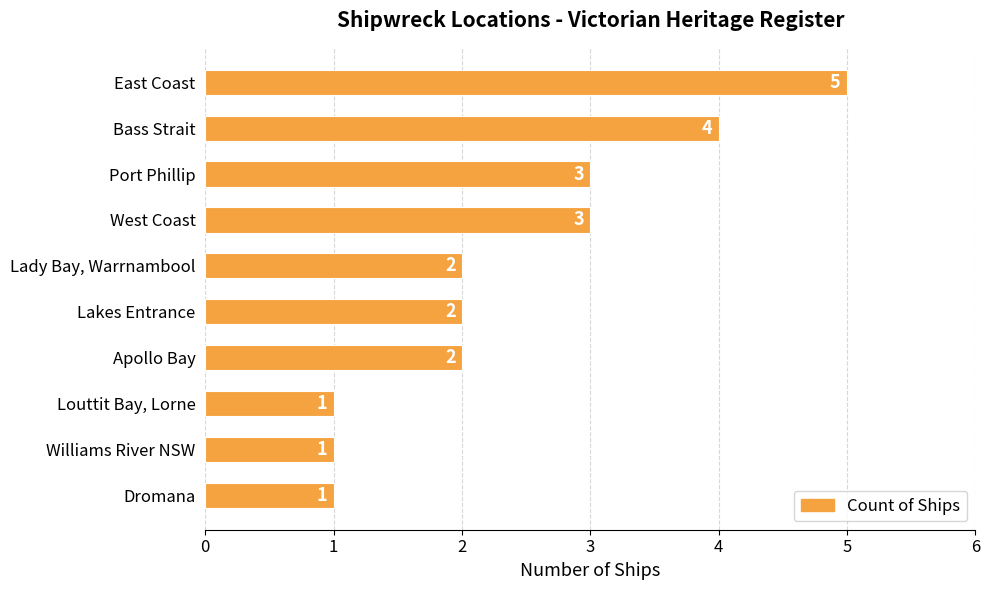

How many values are between 1 and 3?

8